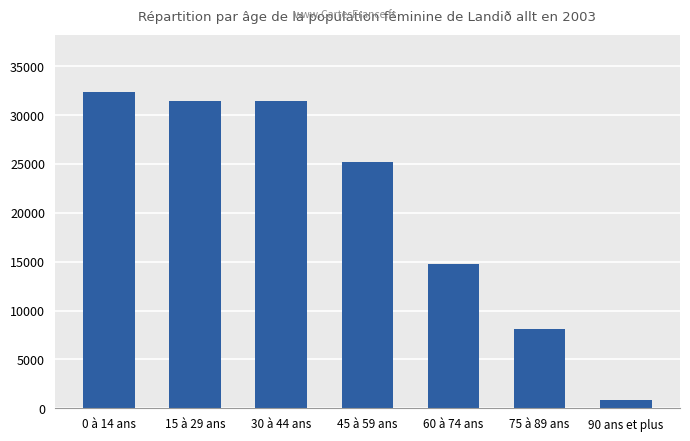

What is the sum of all values?

144184